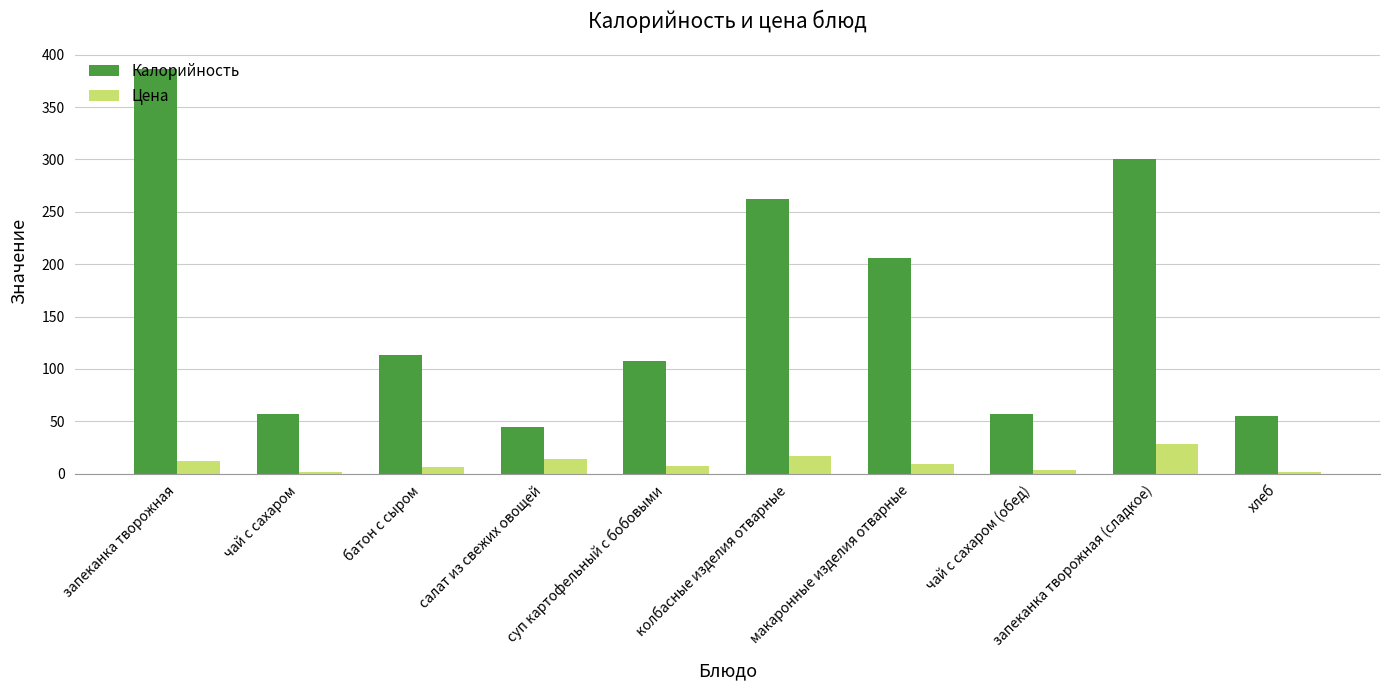

Which series has the largest total across all categories?

Калорийность